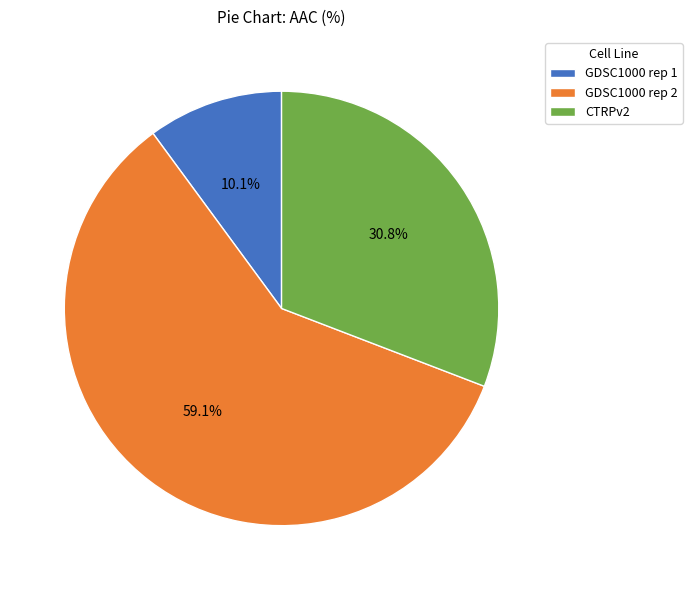

Combined, what portion of the pie is CTRPv2 and GDSC1000 rep 1?

40.9%